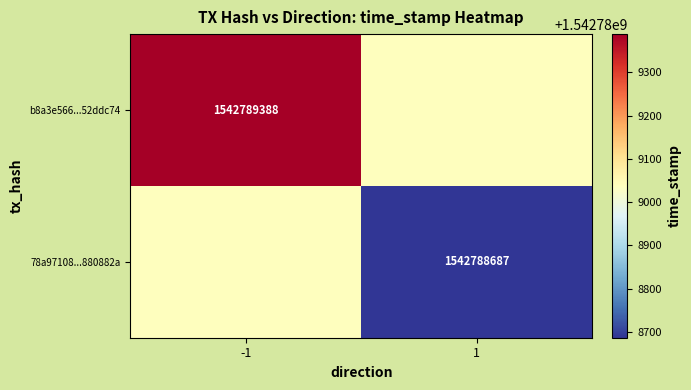

How many b8a3e566675c1d5508d2c6481251681a52ddc74 values are between -1 and 1542789388?

2